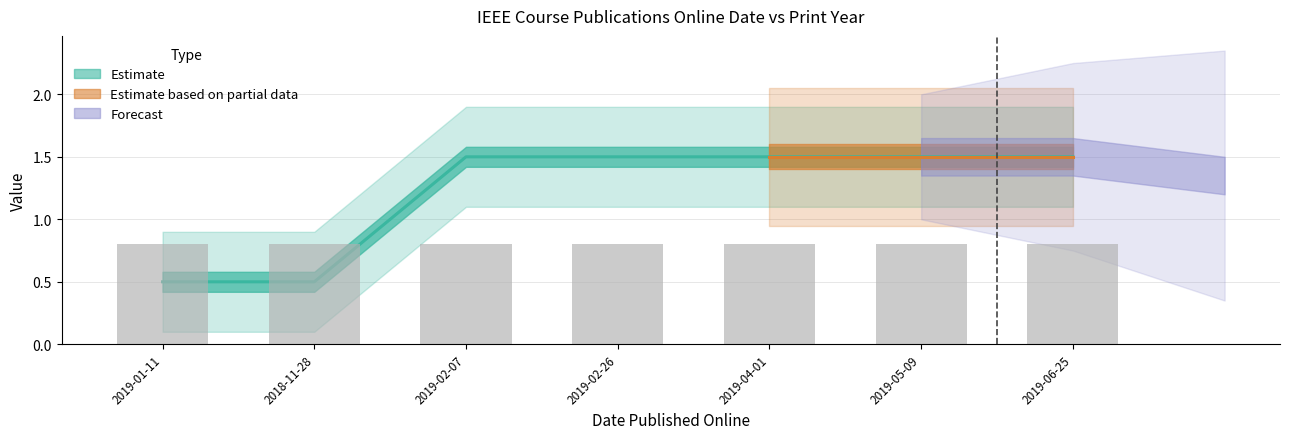

Which category has the lowest value across all series?

2019-01-11